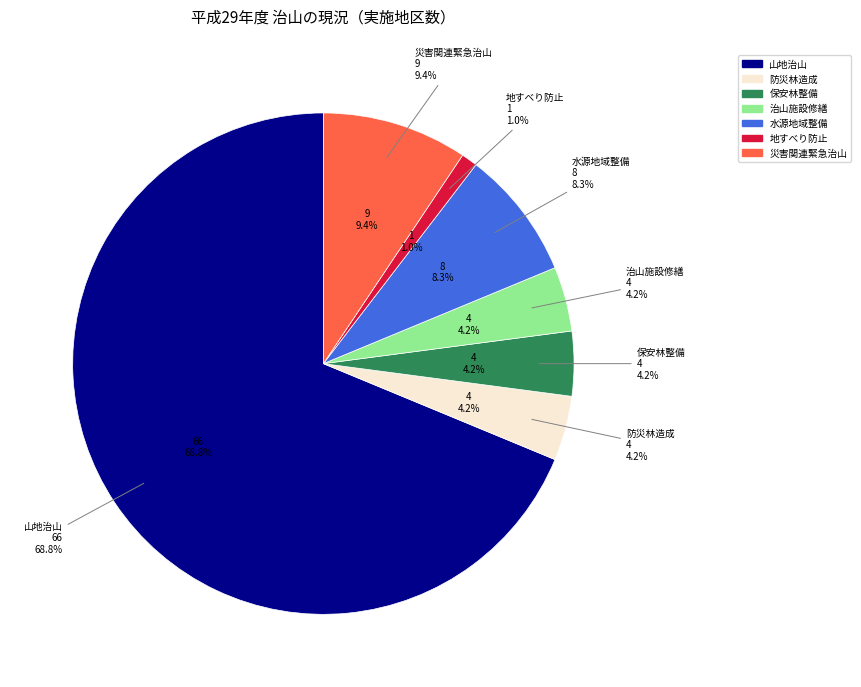

The 防災林造成 slice represents 4% of the pie. True or false?

True